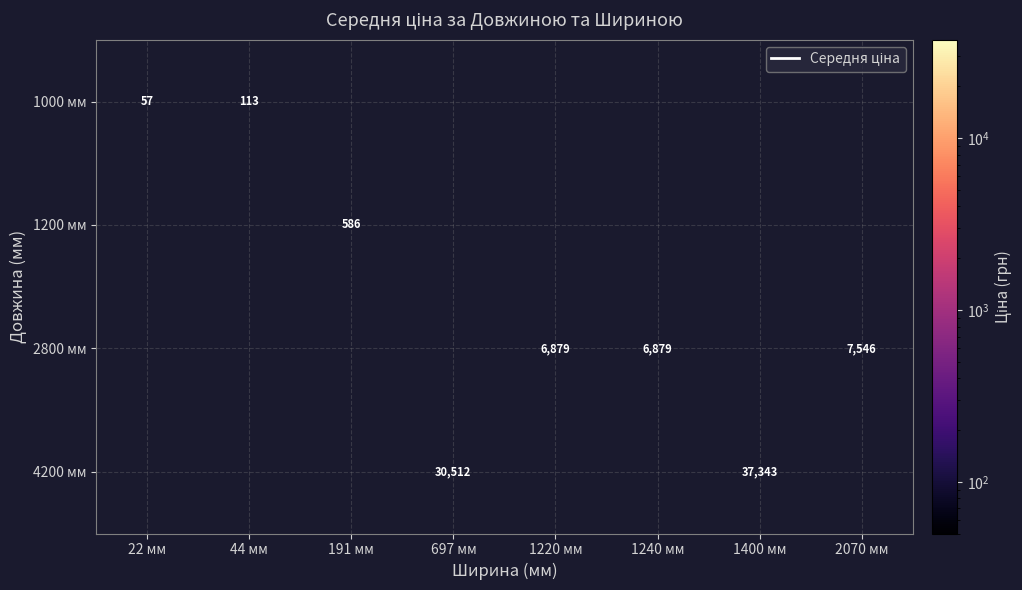

What is the maximum value shown in the chart?

37343.0